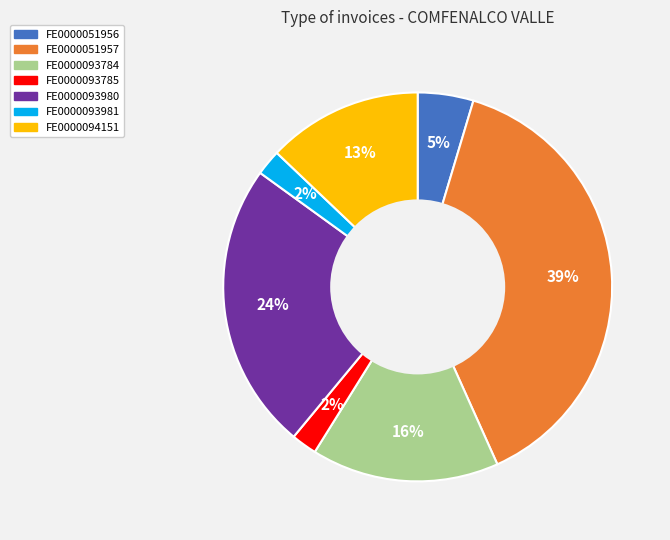

Do FE0000093980 and FE0000093785 together represent more than half of the pie?

No